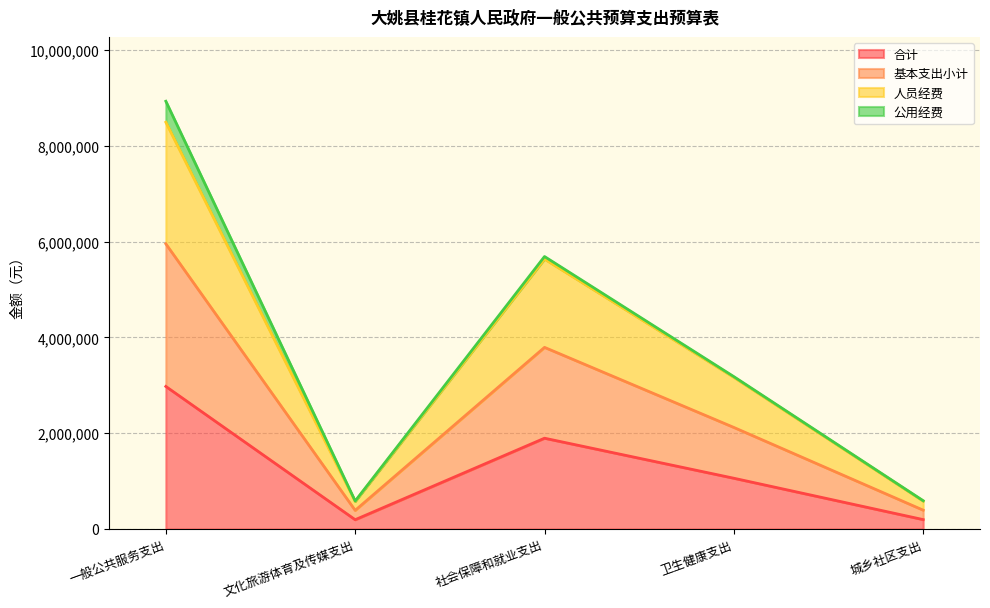

At which label is 人员经费 closest to 4536551?

社会保障和就业支出